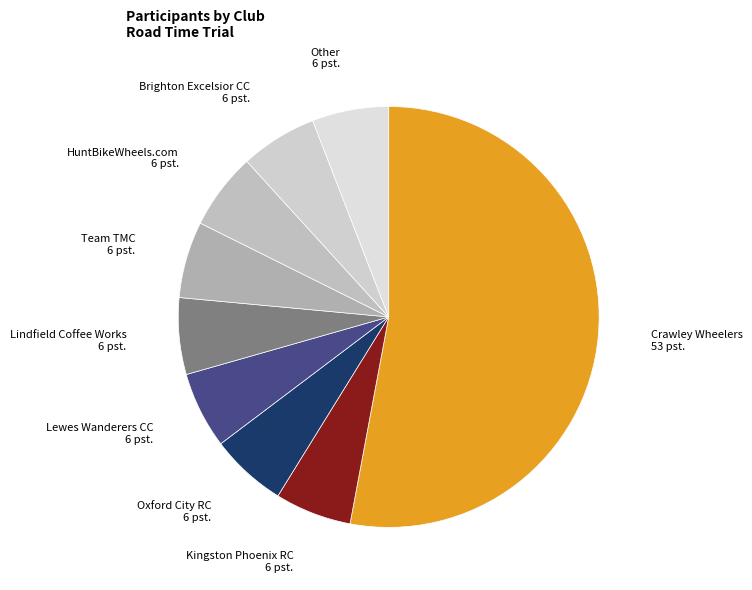

Is the sum of Lewes Wanderers CC and Lindfield Coffee Works greater than half?

No